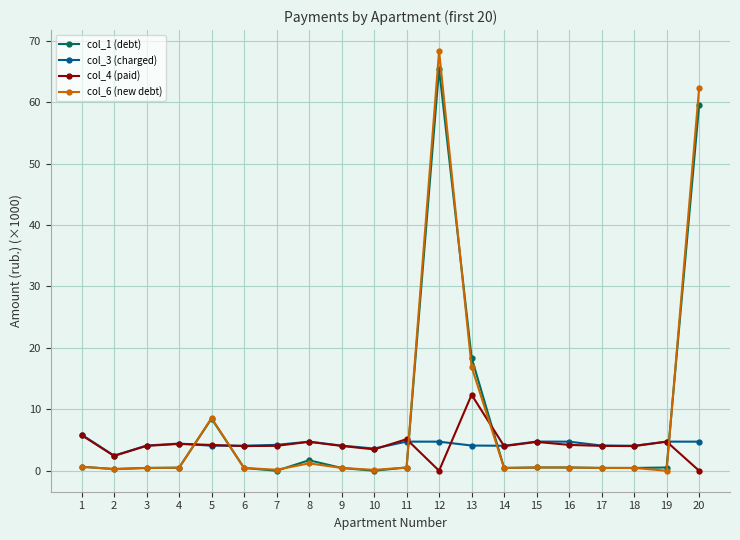

What is the sum of the col_1 (debt) values at 7 and 18?

0.5